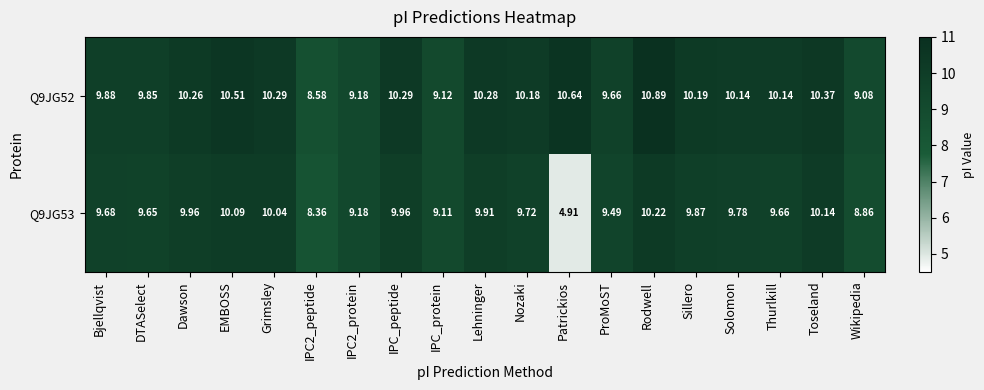

Which series has the widest spread of values?

Q9JG53